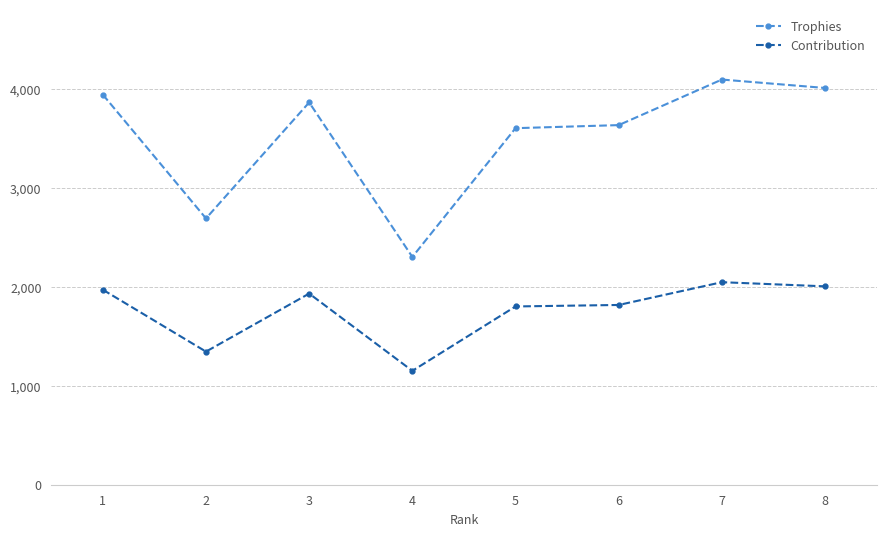

At which category does the chart reach its minimum across all series?

4